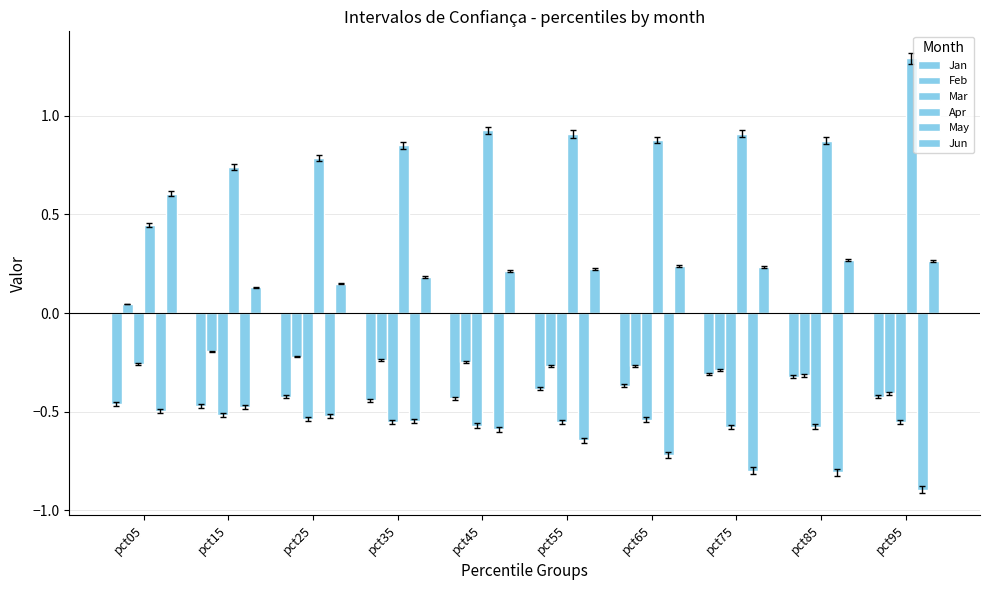

Rank the categories by Apr value from lowest to highest.

pct05, pct15, pct25, pct35, pct85, pct65, pct55, pct75, pct45, pct95